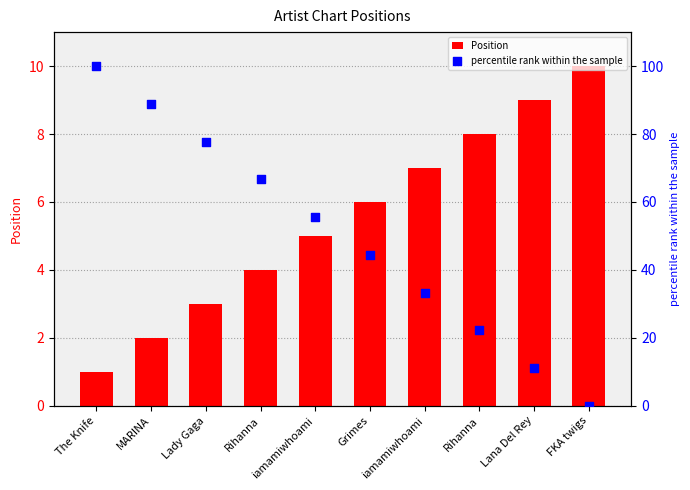

Is the value of percentile rank within the sample at Rihanna greater than the value of Position at Lana Del Rey?

Yes